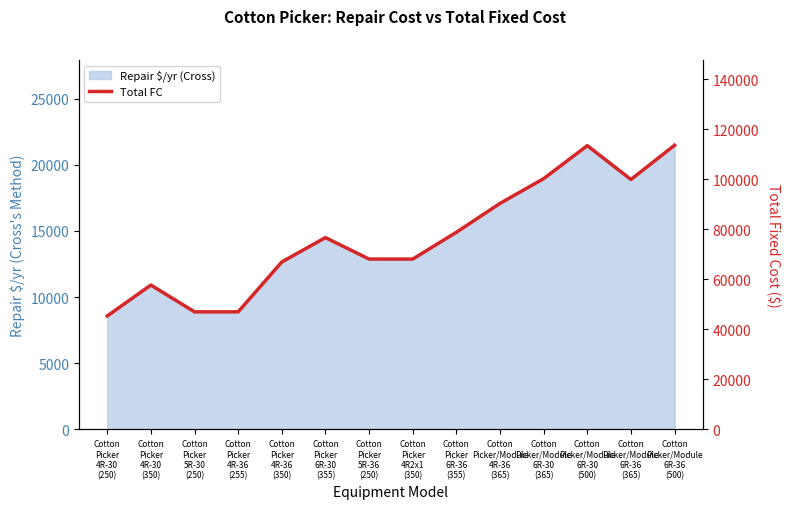

Where is the data nearest to the value 79449?

Cotton
Picker
6R-36
(355)